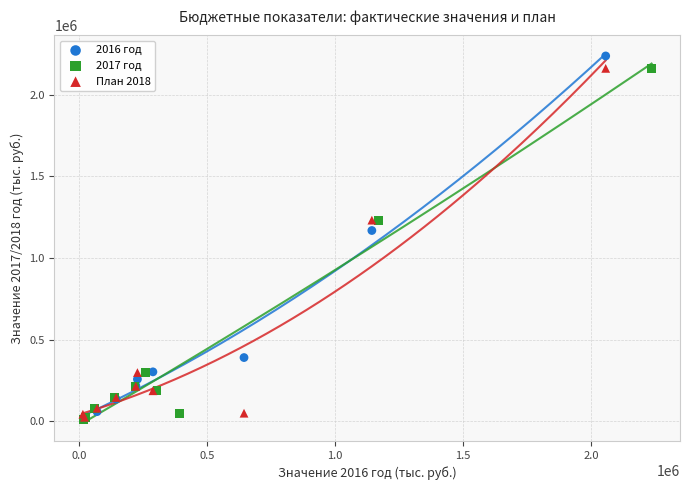

Which series has the widest spread of Y values?

2016 год